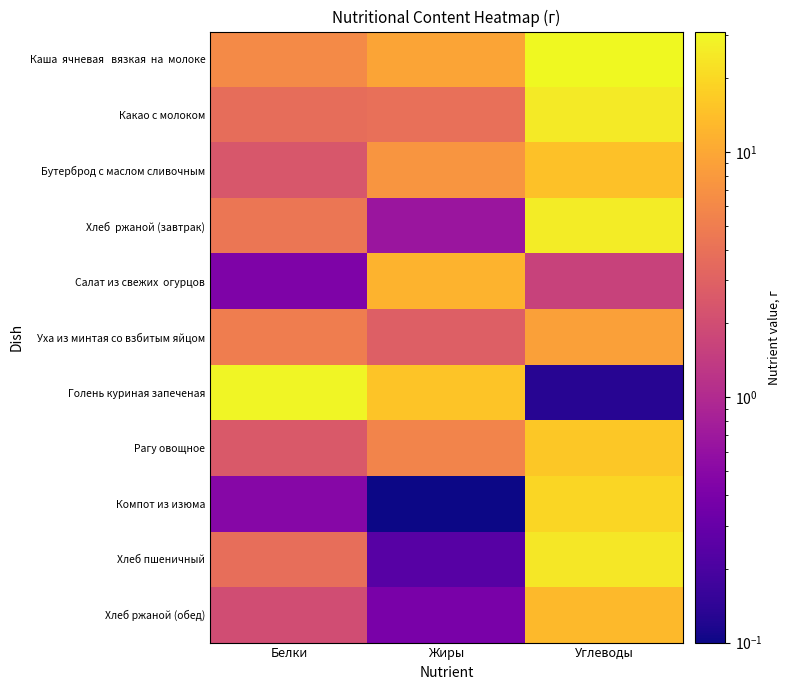

List the series in order of their peak value, lowest first.

Уха из минтая со взбитым яйцом, Салат из свежих огурцов, Хлеб ржаной (обед), Бутерброд с маслом сливочным, Рагу овощное, Компот из изюма, Хлеб пшеничный, Какао с молоком, Хлеб ржаной (завтрак), Голень куриная запеченая, Каша ячневая вязкая на молоке